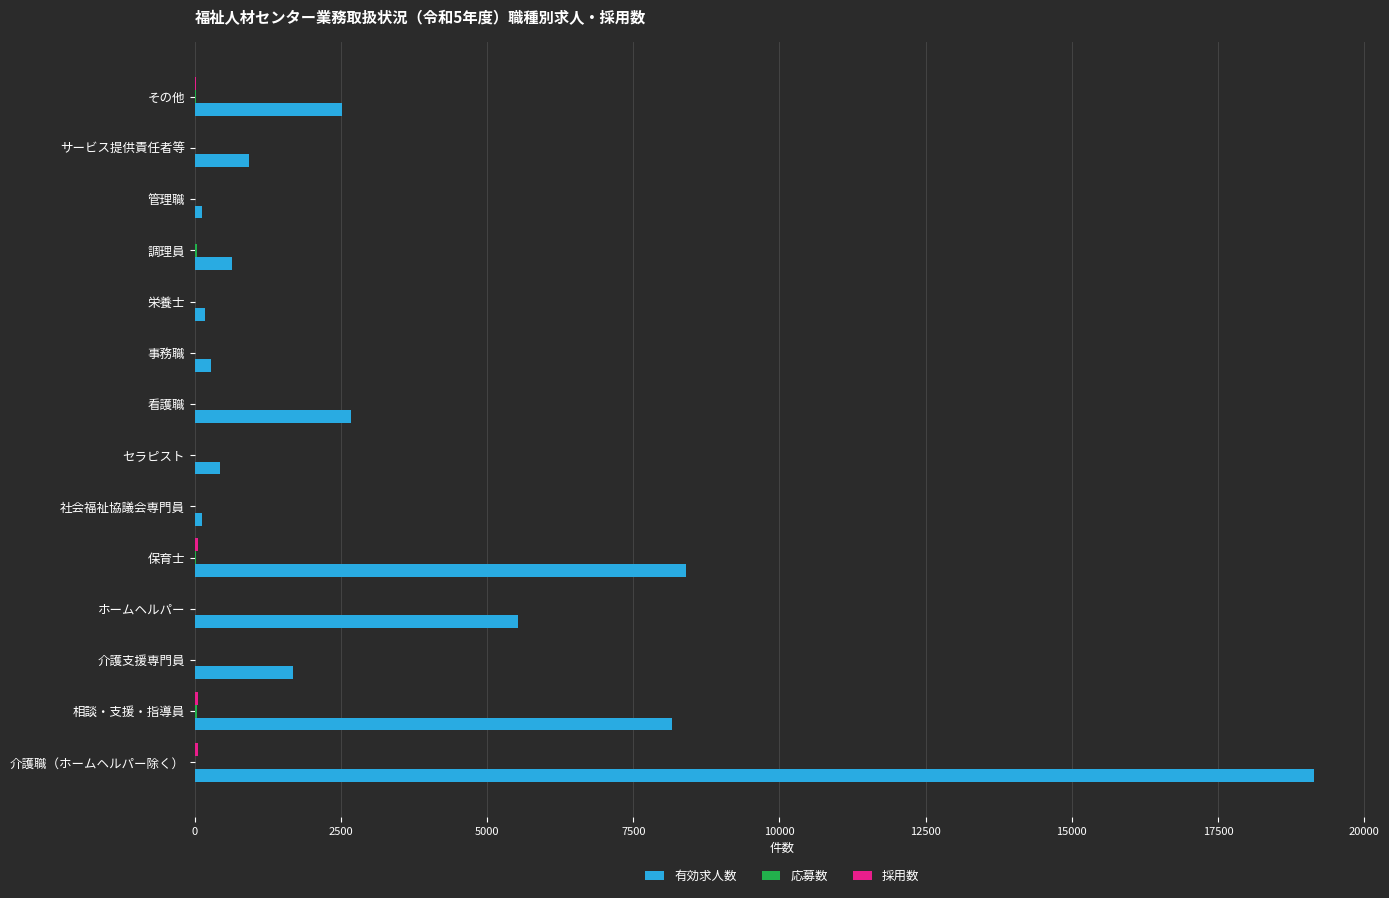

What is the maximum value shown in the chart?

19141